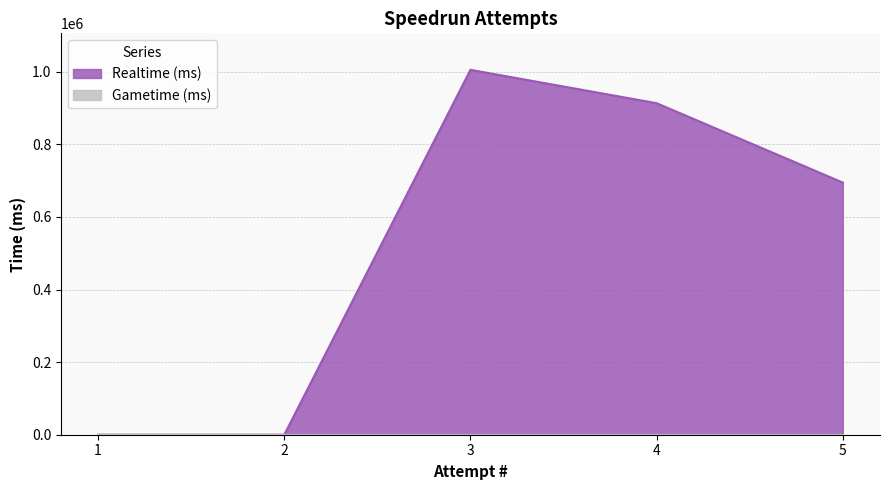

The value at 3 is 1582494. True or false?

False